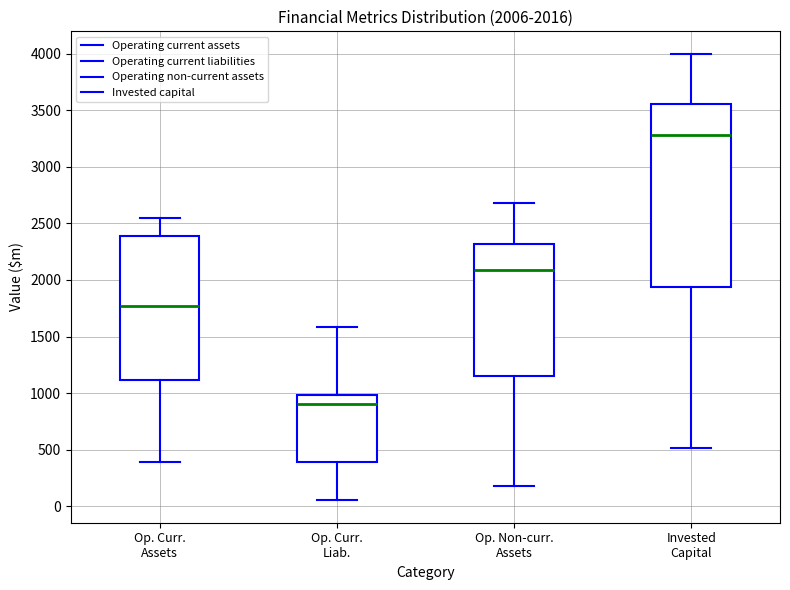

Comparing the boxes themselves (not the whiskers), which one is the tallest?

Invested Capital